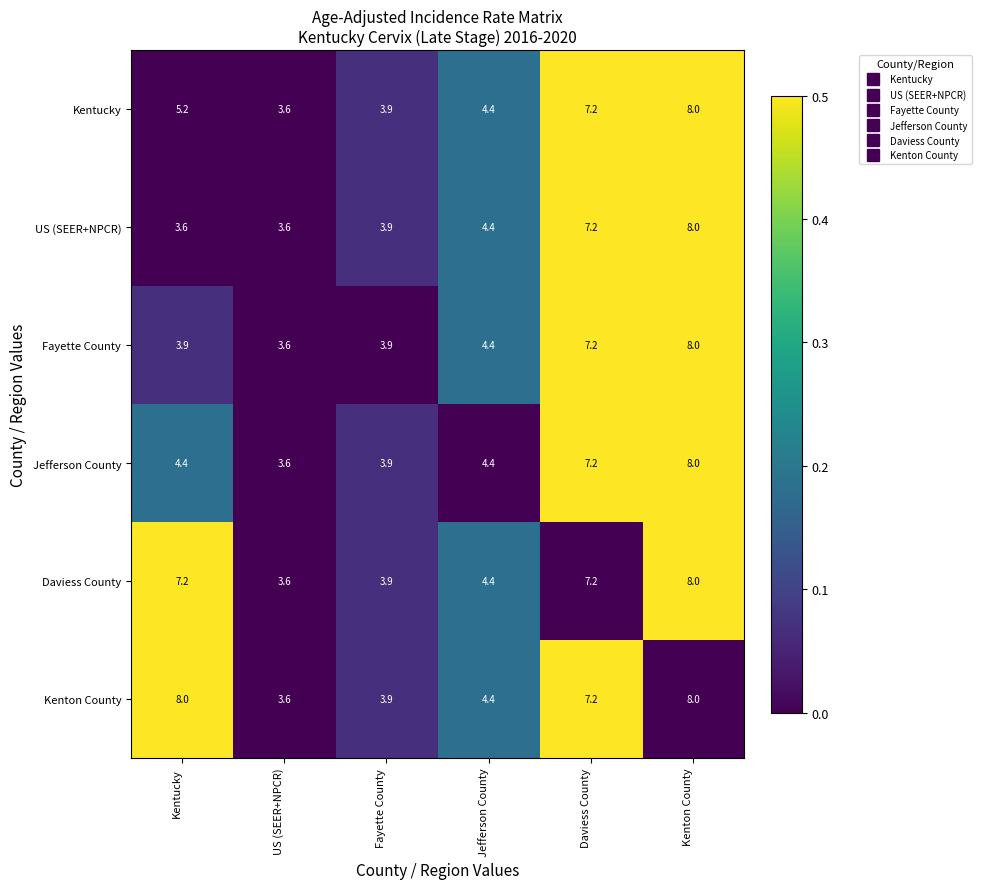

The US (SEER+NPCR) series shows 1.0 at Jefferson County. True or false?

False